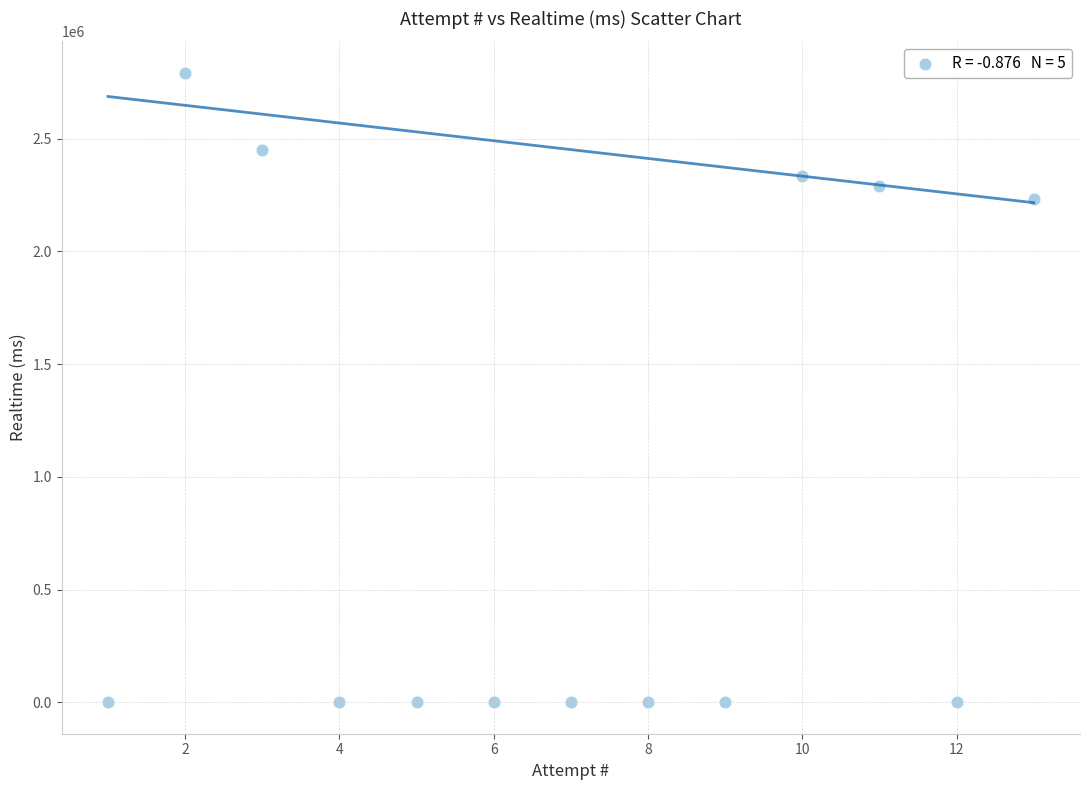

What is the range of Y values (max minus min)?

2792729